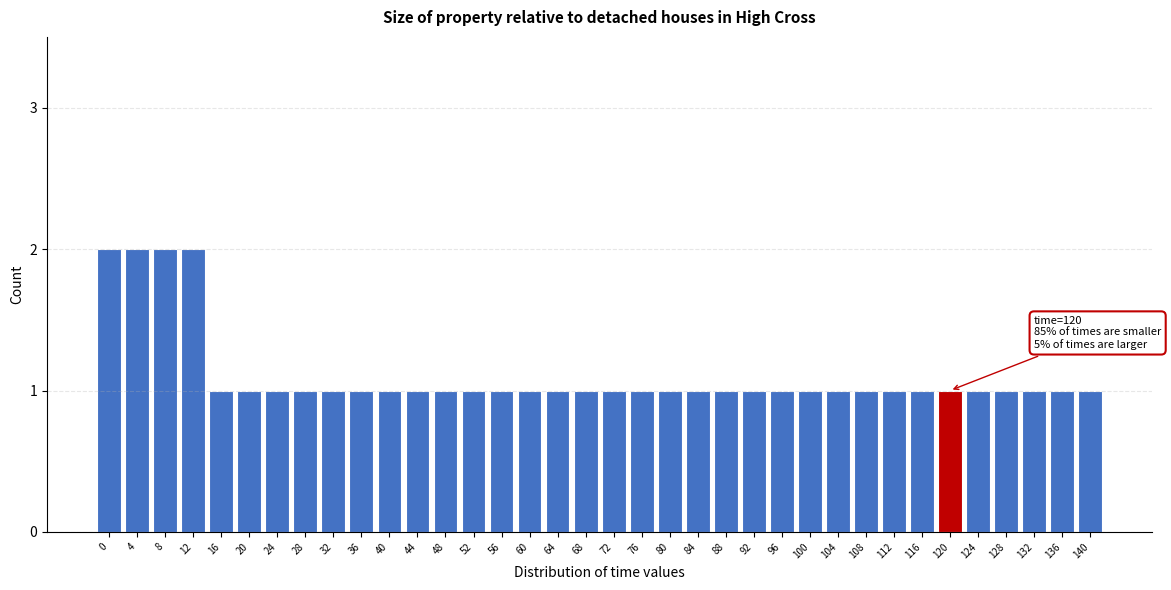

What is the ratio of the value at 76 to the value at 8?

0.5